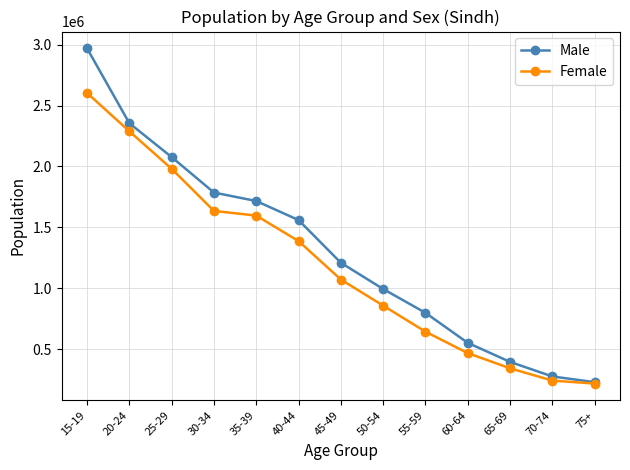

How many distinct data groups are displayed?

2